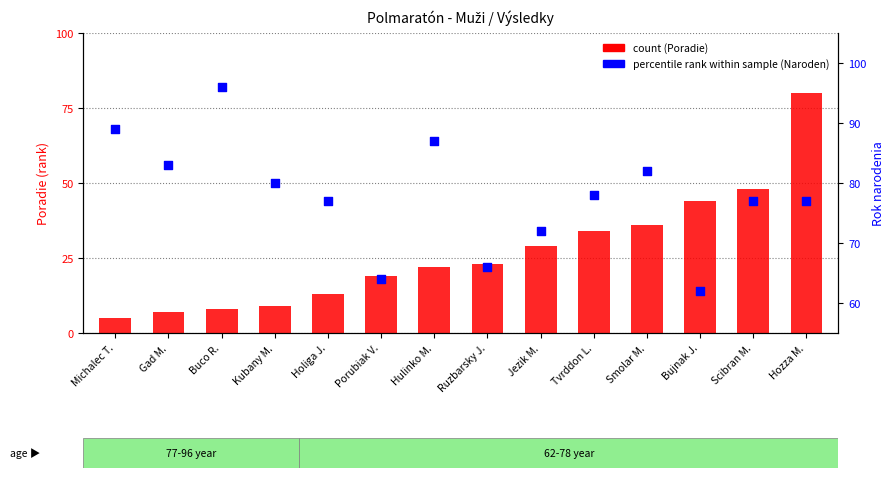

At how many categories does at least one series exceed 23?

14